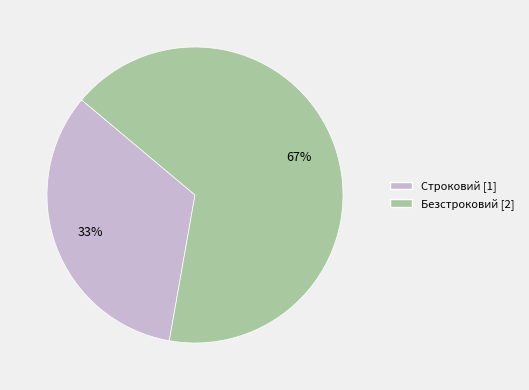

Do Строковий and Безстроковий together represent more than half of the pie?

Yes